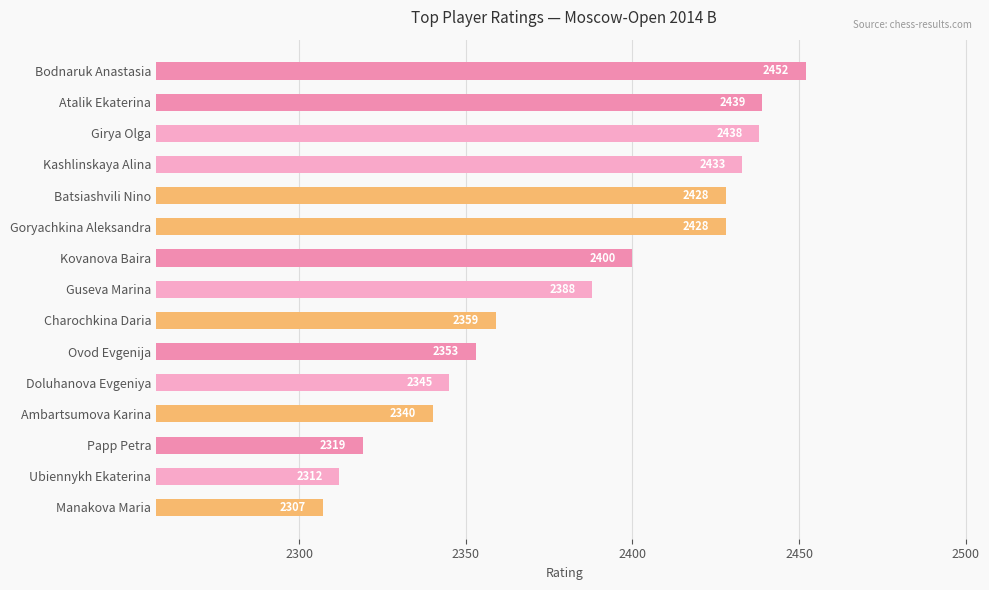

Approximately how many times larger is the value at Ambartsumova Karina compared to Atalik Ekaterina?

1.0